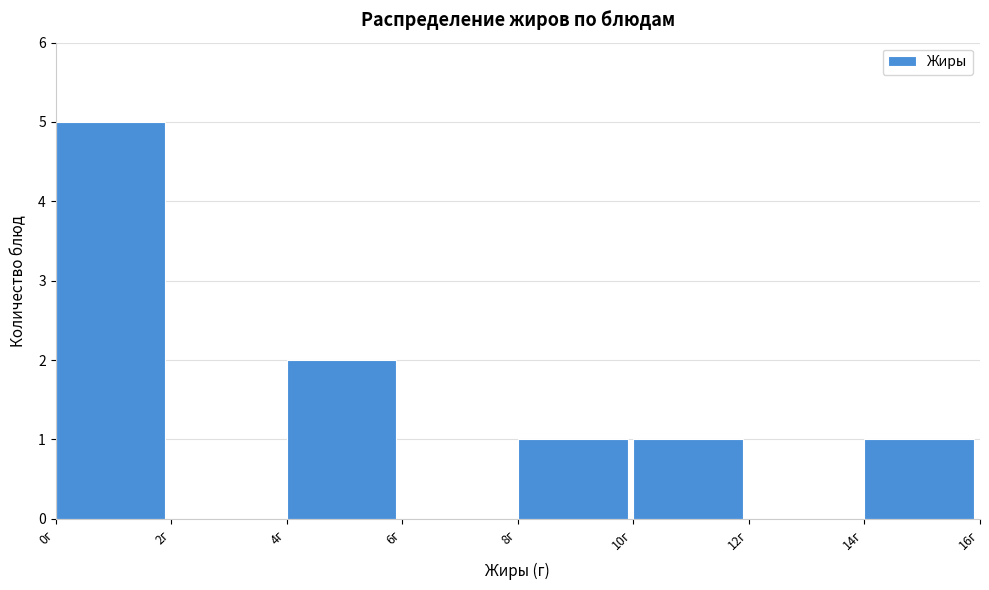

Reading left to right, list every bar in this chart as the range it spans on the x-axis followed by its height. The values are not printed on the chart, so give them approximately, as read against the axis.

0 to 2: 5
2 to 4: 0
4 to 6: 2
6 to 8: 0
8 to 10: 1
10 to 12: 1
12 to 14: 0
14 to 16: 1